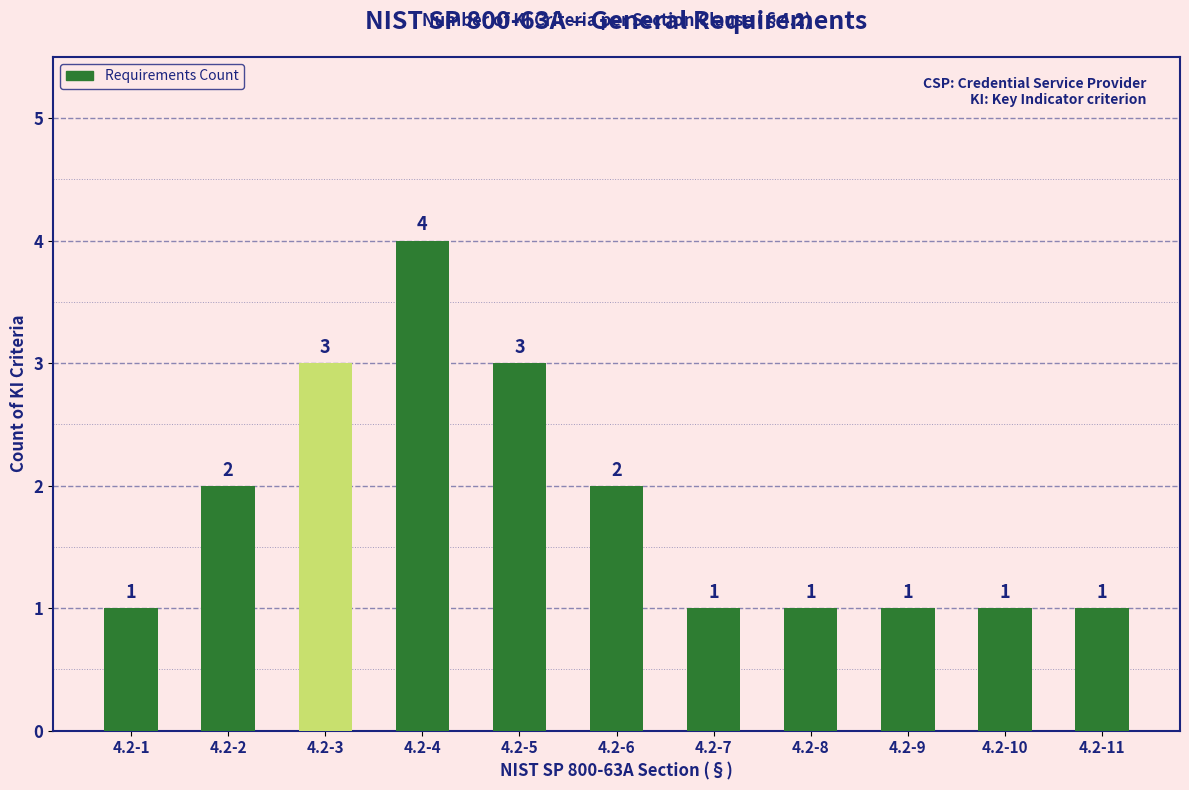

What is the difference between the maximum and minimum values?

3